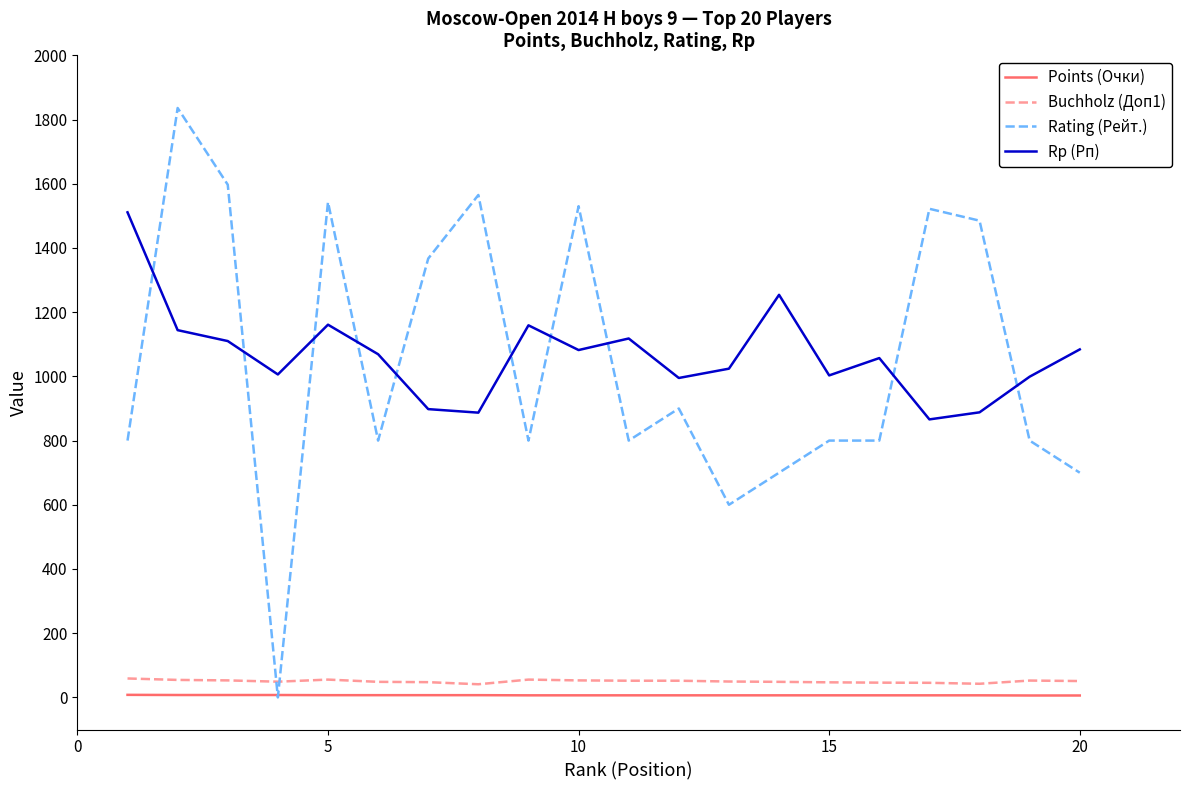

Which series has the widest spread of values?

Rating (Рейт.)